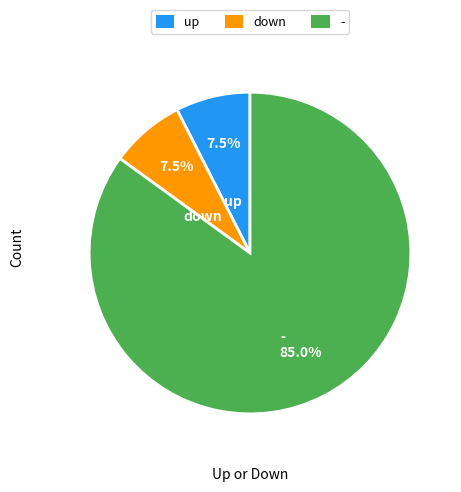

What is the ratio of the value at down to the value at -?

0.1